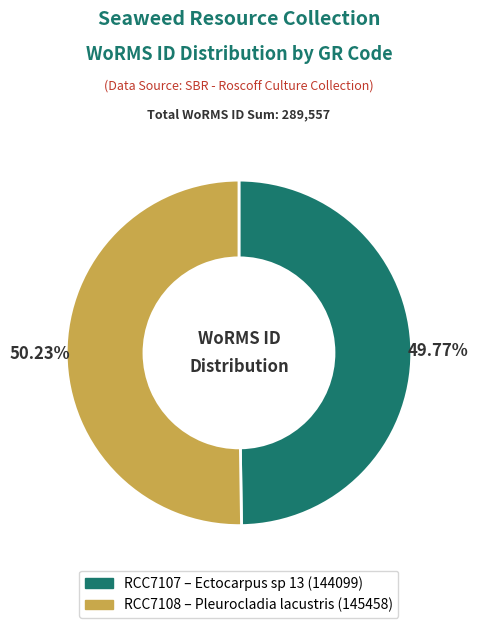

Combined, what portion of the pie is RCC7108 and RCC7107?

100.0%